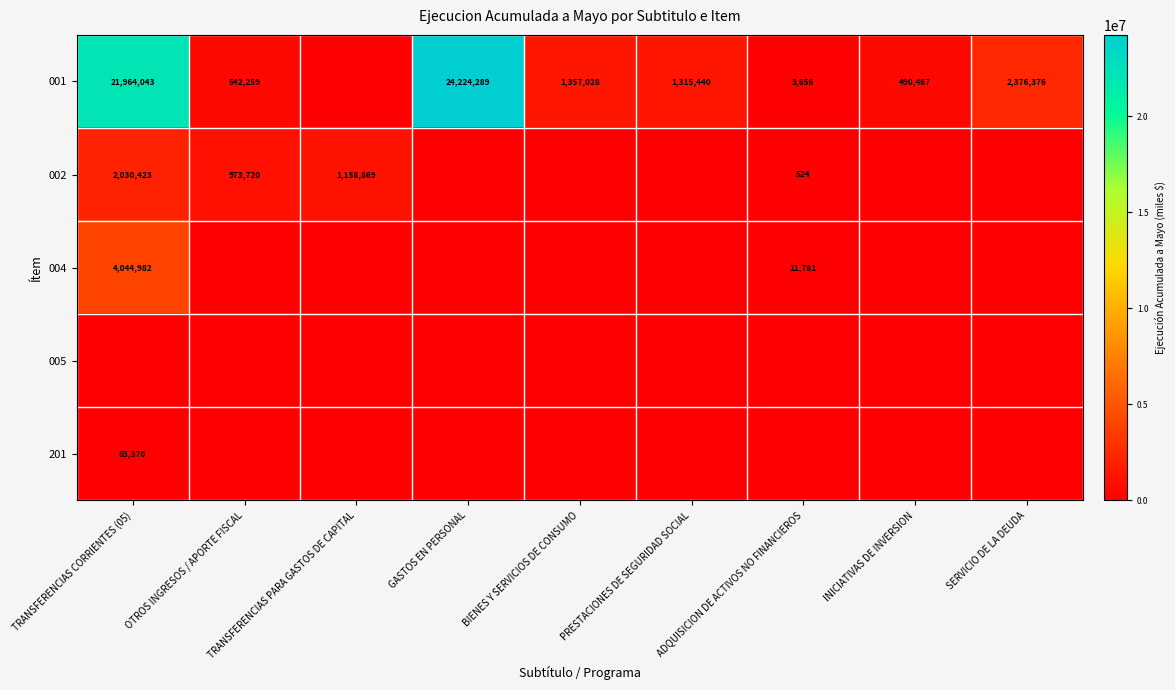

The 001 series shows 1315440 at PRESTACIONES DE SEGURIDAD SOCIAL. True or false?

True